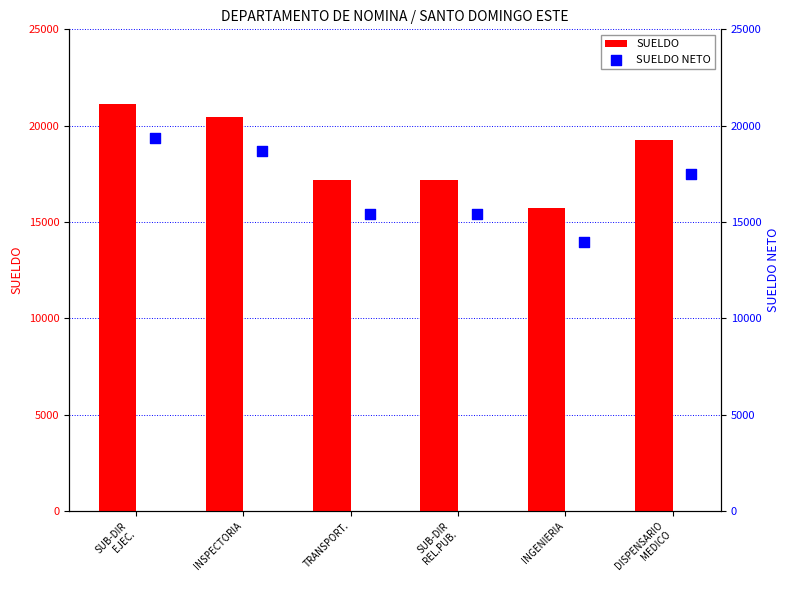

Which series has the widest spread of Y values?

SUELDO